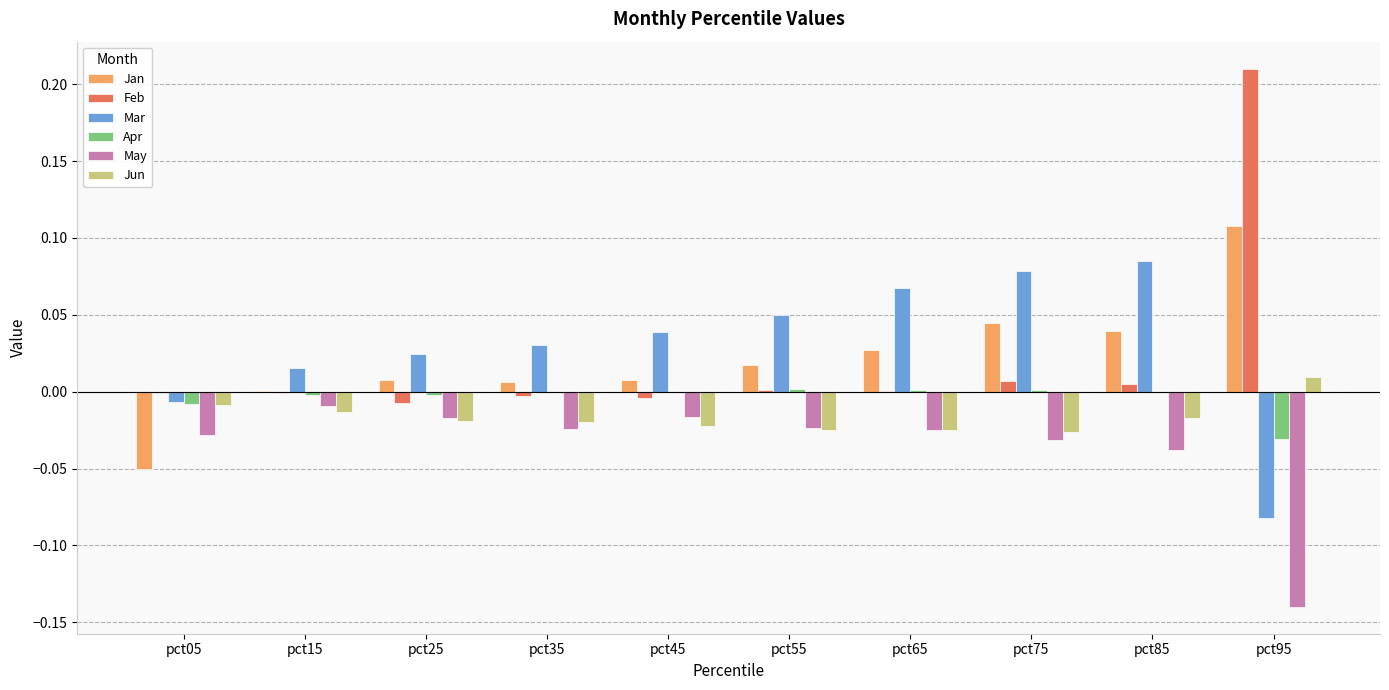

The Jun series shows -0.0 at pct35. True or false?

True